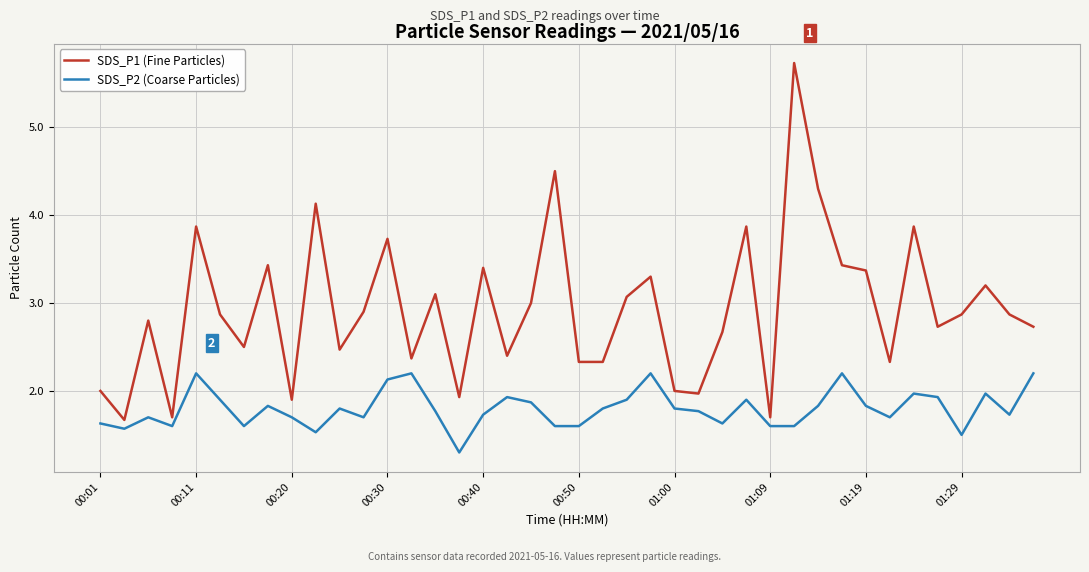

List the series in order of their peak value, highest first.

SDS_P1 (Fine Particles), SDS_P2 (Coarse Particles)